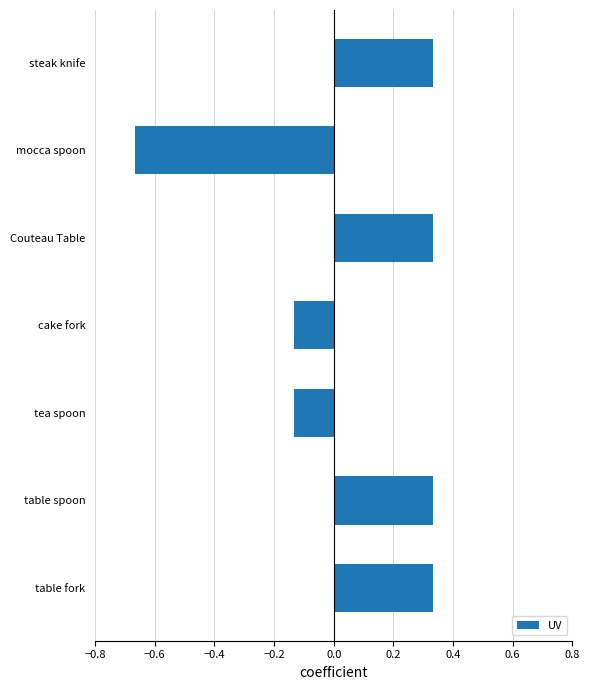

True or false: the data shows -0.2 at cake fork.

False